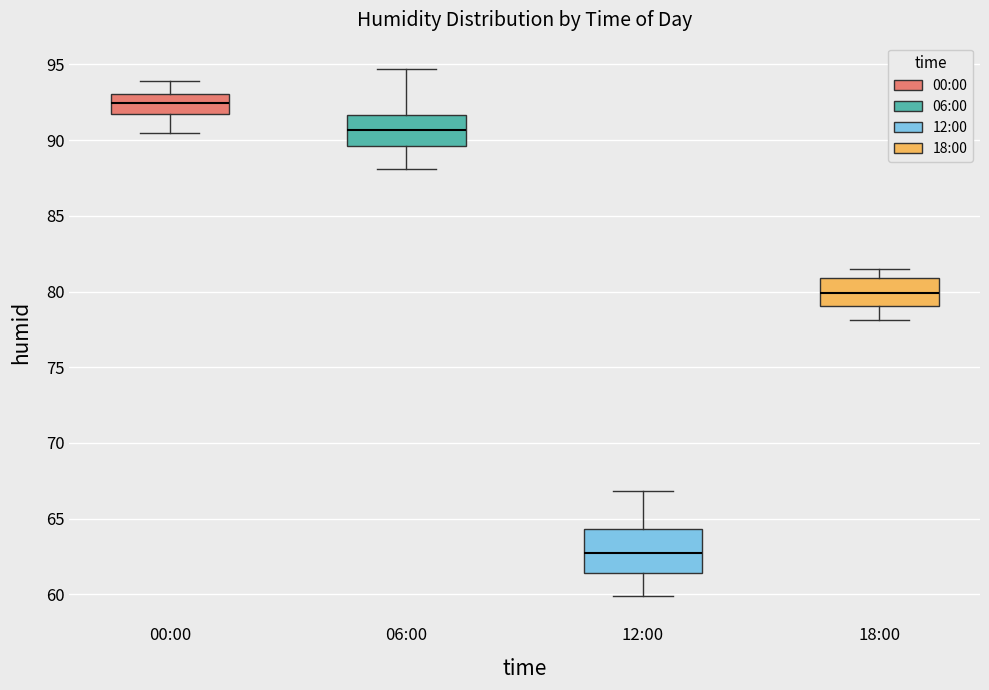

Reading left to right, read every box against the y-axis: the position of its median line, the range the box covers, and the ends of its whiskers. The values are not printed on the chart, so give them approximately, as read against the axis.

00:00: median 92.5, box 91.5 to 93.0, whiskers 90.5 to 94.0
06:00: median 90.5, box 89.5 to 91.5, whiskers 88.0 to 94.5
12:00: median 63.0, box 61.5 to 64.5, whiskers 60.0 to 67.0
18:00: median 80.0, box 79.0 to 81.0, whiskers 78.0 to 81.5